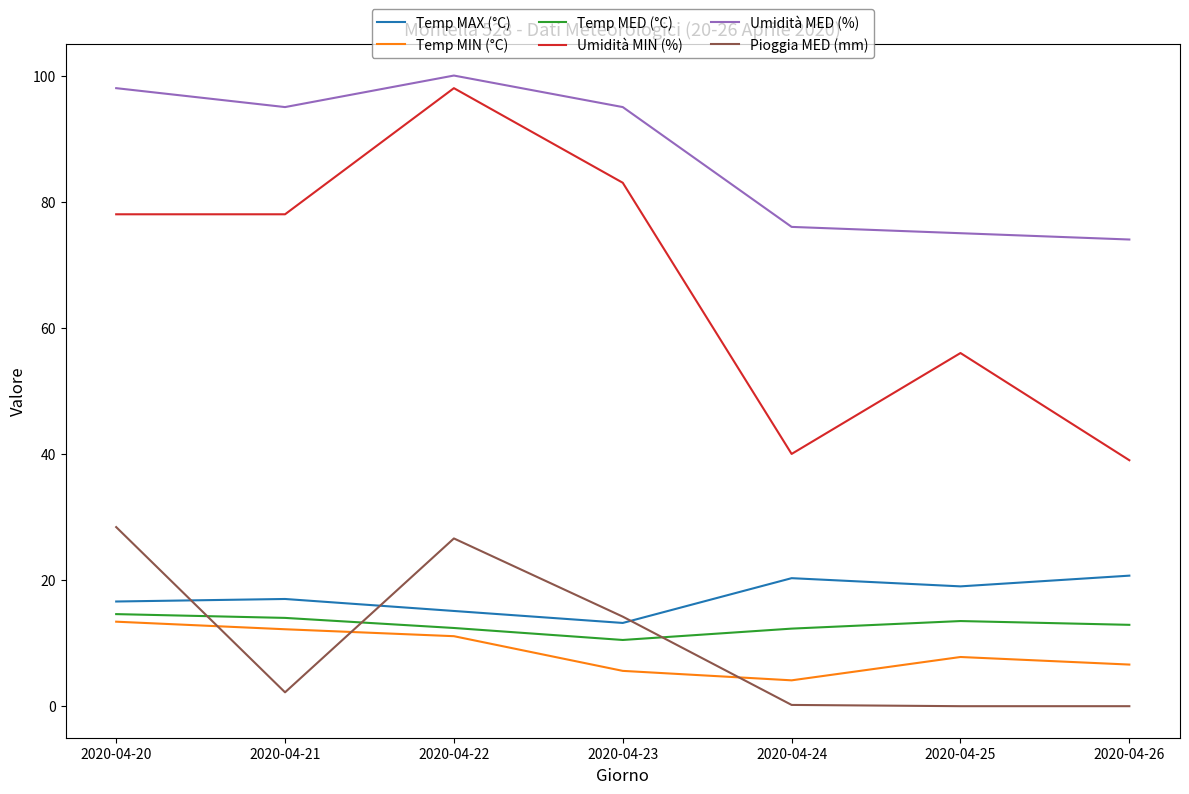

What is the spread (max minus min) of values at 2020-04-22?

88.9